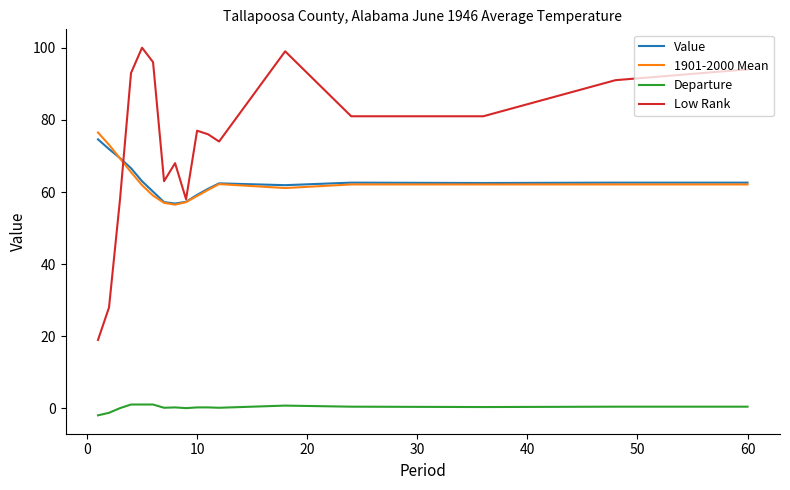

True or false: 1901-2000 Mean and Departure intersect in this chart.

False